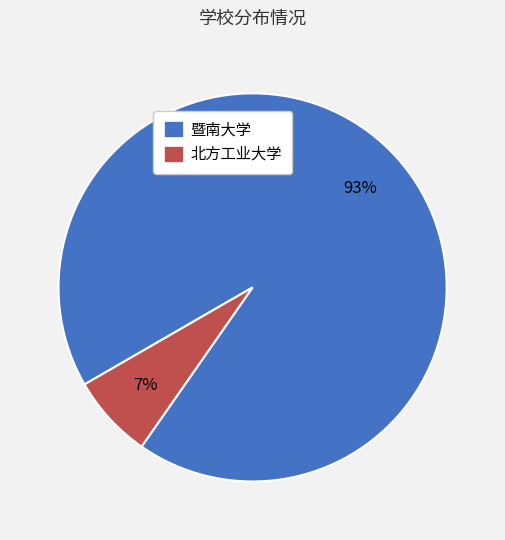

How many segments does this pie chart have?

2